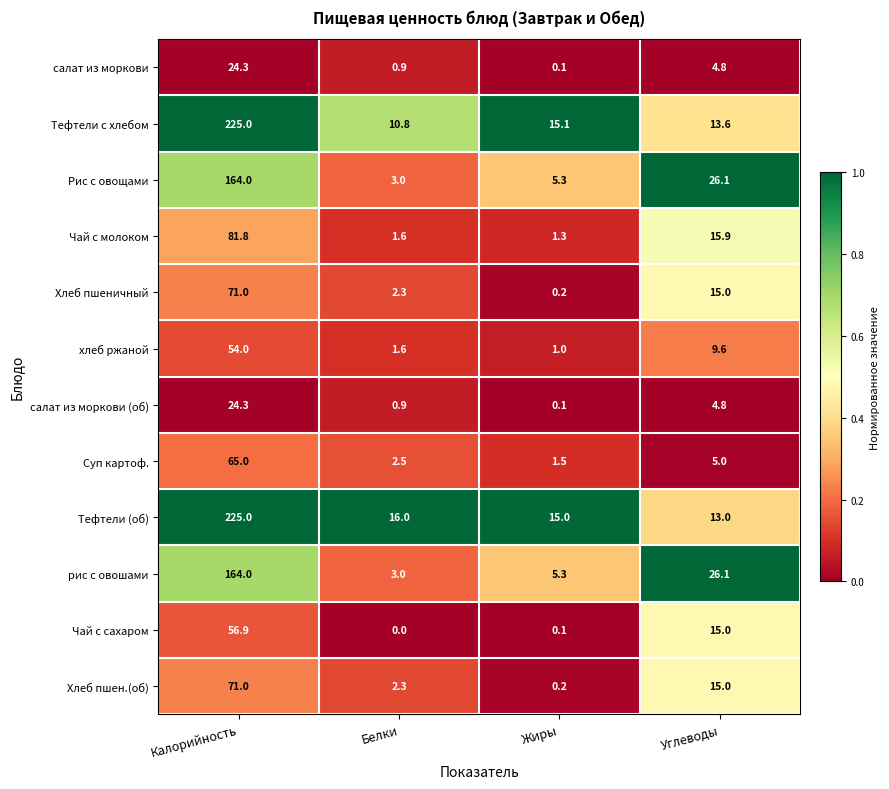

What is the spread (max minus min) of values at Белки?

16.0